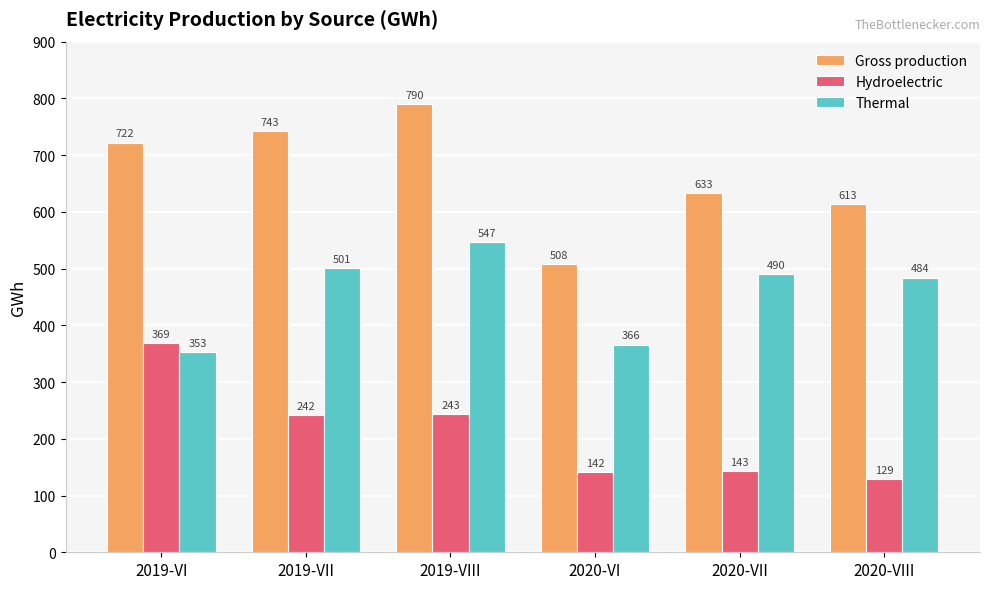

List the series in order of their peak value, lowest first.

Hydroelectric, Thermal, Gross production